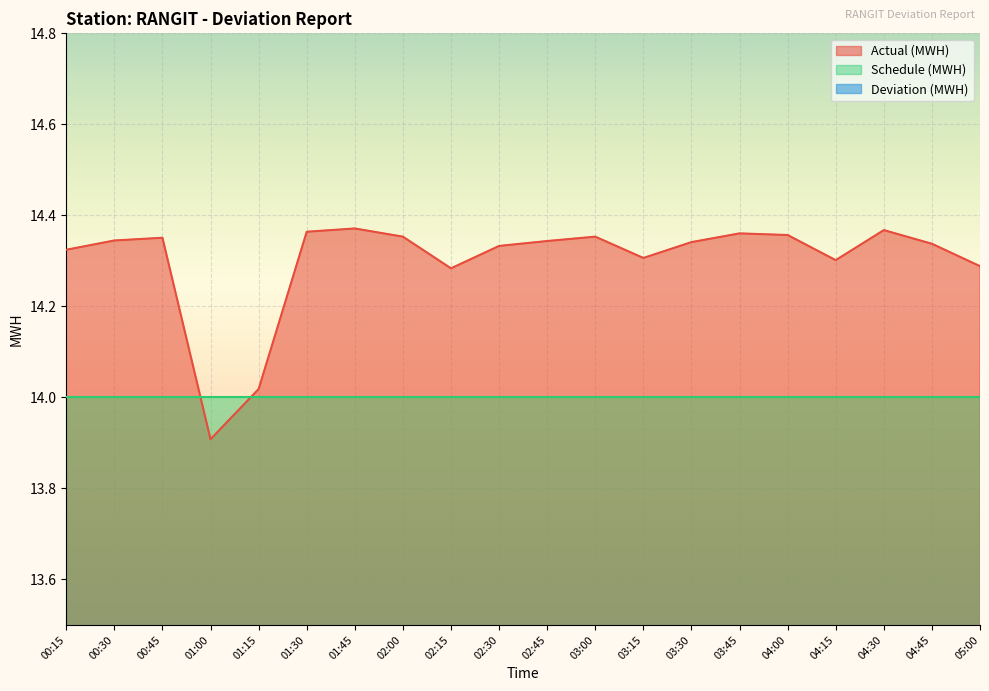

Between 01:45 and 01:15, which is larger?

01:45